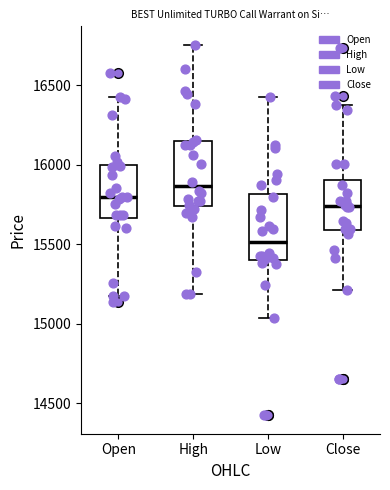

Reading left to right, transcribe this box plot: for each box, give where its median line is, the range the box spans, and where its two whiskers end, as read against the y-axis. The values are not printed on the chart, so give them approximately, as read against the axis.

Open: median 15800, box 15650 to 16000, whiskers 15200 to 16450
High: median 15850, box 15750 to 16150, whiskers 15200 to 16750
Low: median 15500, box 15400 to 15800, whiskers 15050 to 16450
Close: median 15750, box 15600 to 15900, whiskers 15200 to 16400